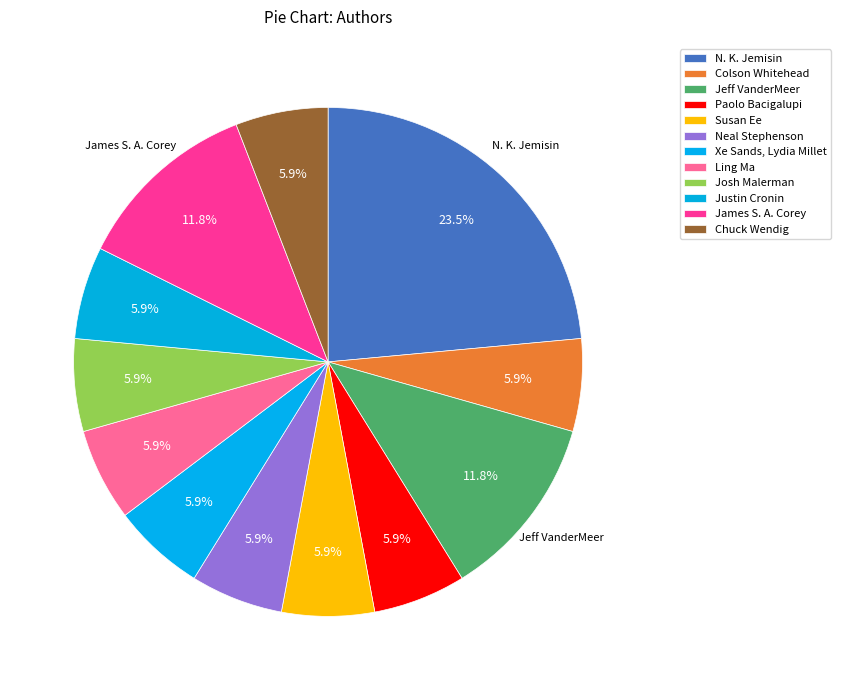

Is it true that Justin Cronin is 6% of the pie?

True